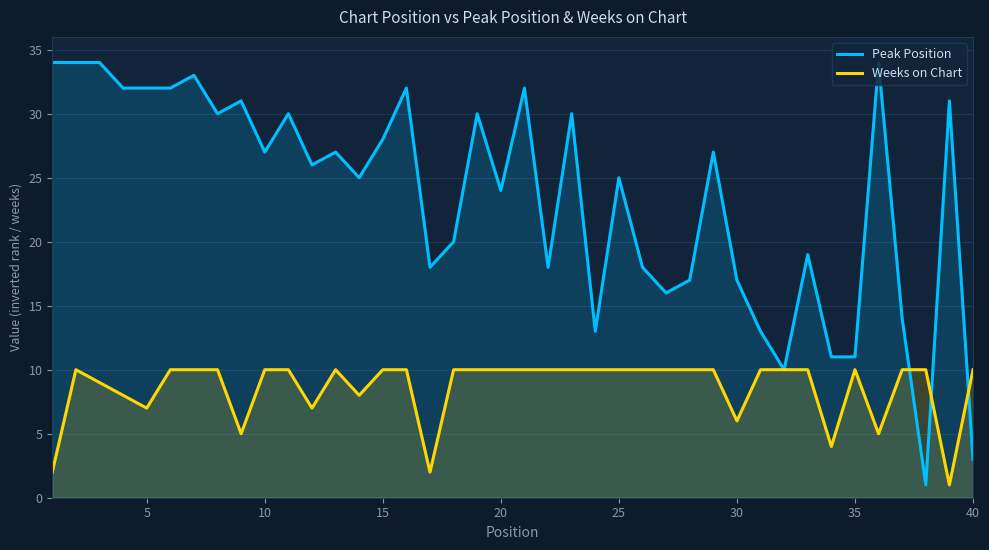

Reading left to right, what are all the values shown in this chart?

Peak Position: 34	34	34	32	32	32	33	30	31	27	30	26	27	25	28	32	18	20	30	24	32	18	30	13	25	18	16	17	27	17	13	10	19	11	11	34	14	1	31	3
Weeks on Chart: 2	10	9	8	7	10	10	10	5	10	10	7	10	8	10	10	2	10	10	10	10	10	10	10	10	10	10	10	10	6	10	10	10	4	10	5	10	10	1	10